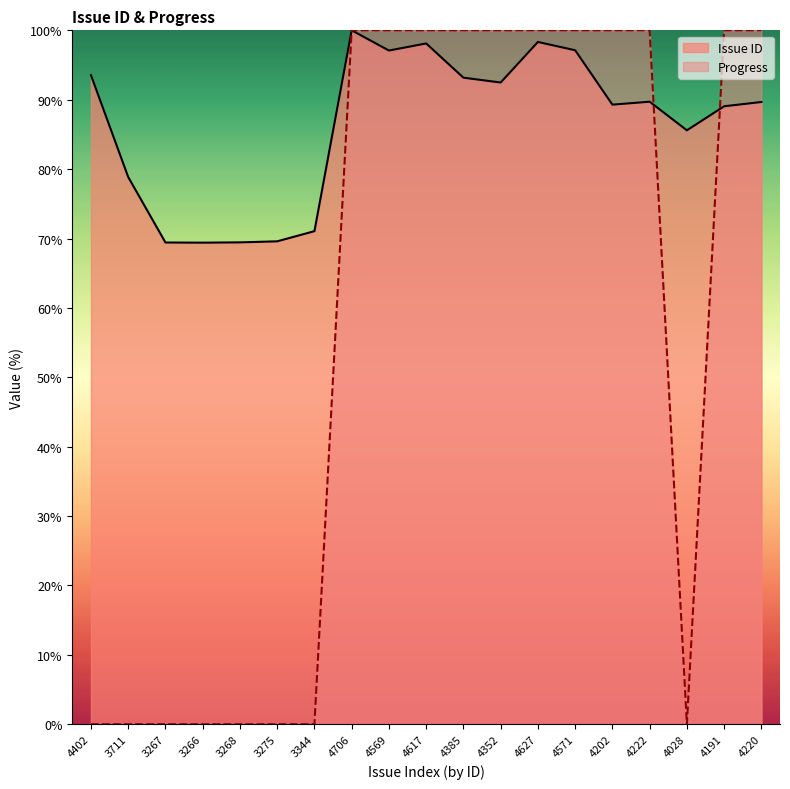

Reading left to right, extract all data points from this chart.

Issue ID: 4402=93.5	3711=78.9	3267=69.4	3266=69.4	3268=69.4	3275=69.6	3344=71.1	4706=100.0	4569=97.1	4617=98.1	4385=93.2	4352=92.5	4627=98.3	4571=97.1	4202=89.3	4222=89.7	4028=85.6	4191=89.1	4220=89.7
Progress: 4402=0.0	3711=0.0	3267=0.0	3266=0.0	3268=0.0	3275=0.0	3344=0.0	4706=100.0	4569=100.0	4617=100.0	4385=100.0	4352=100.0	4627=100.0	4571=100.0	4202=100.0	4222=100.0	4028=0.0	4191=100.0	4220=100.0